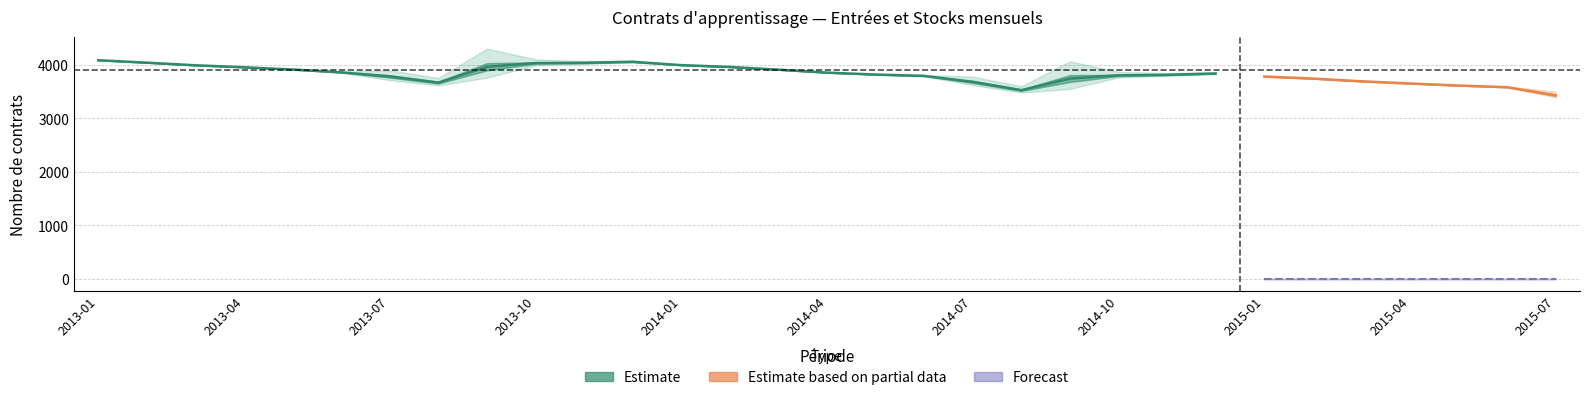

What is the difference between the highest and lowest values at 2013-03?

3990